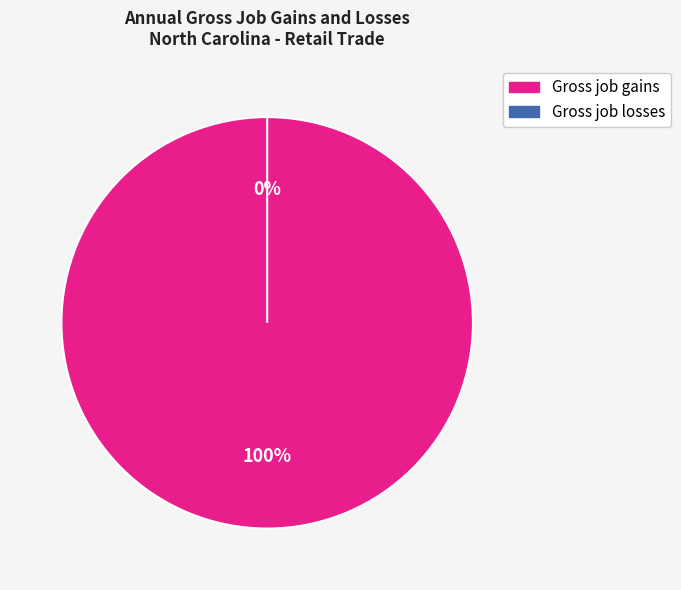

To the nearest percent, what is the difference between the Gross job losses and Gross job gains slice percentages?

100%